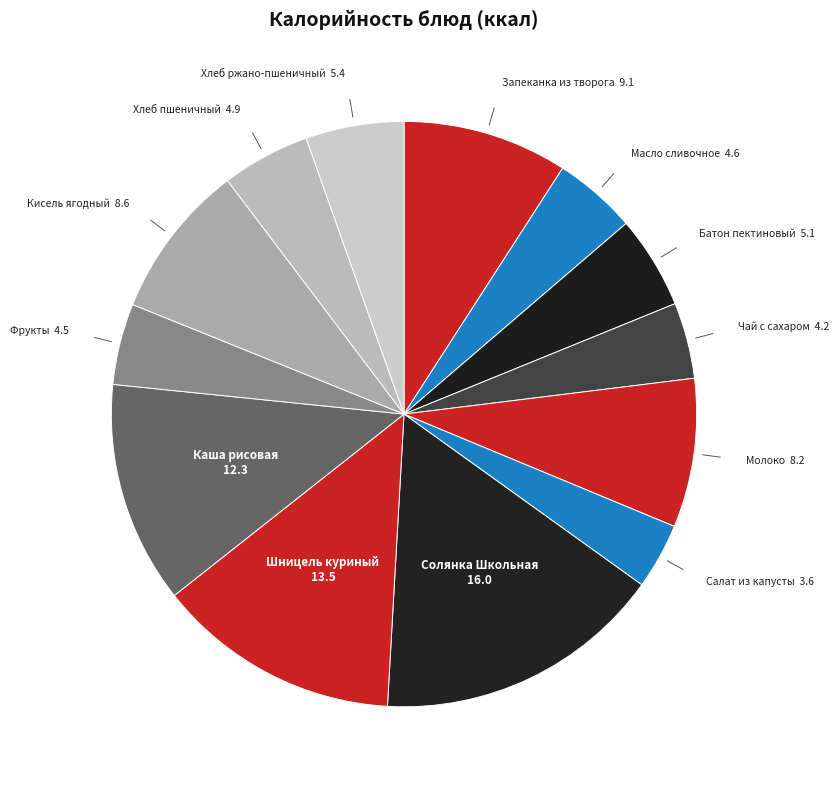

What is the largest slice in the pie chart?

Солянка Школьная